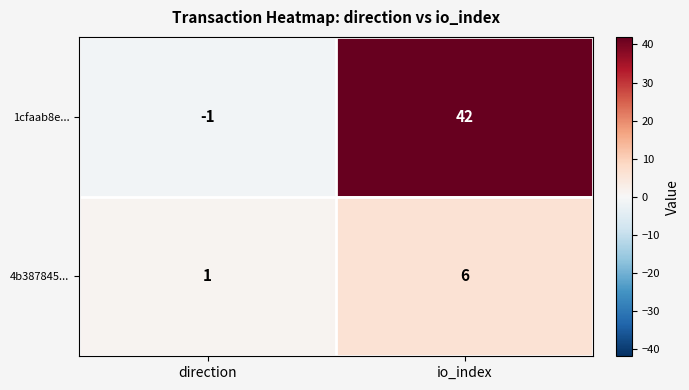

Between direction and io_index, which series saw the biggest shift?

1cfaab8e...